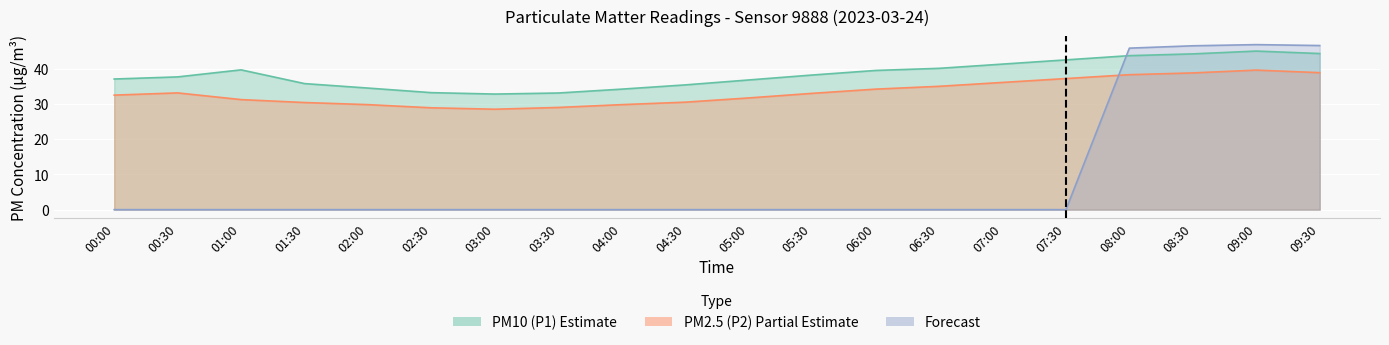

What is the average value of the Forecast series?

9.3